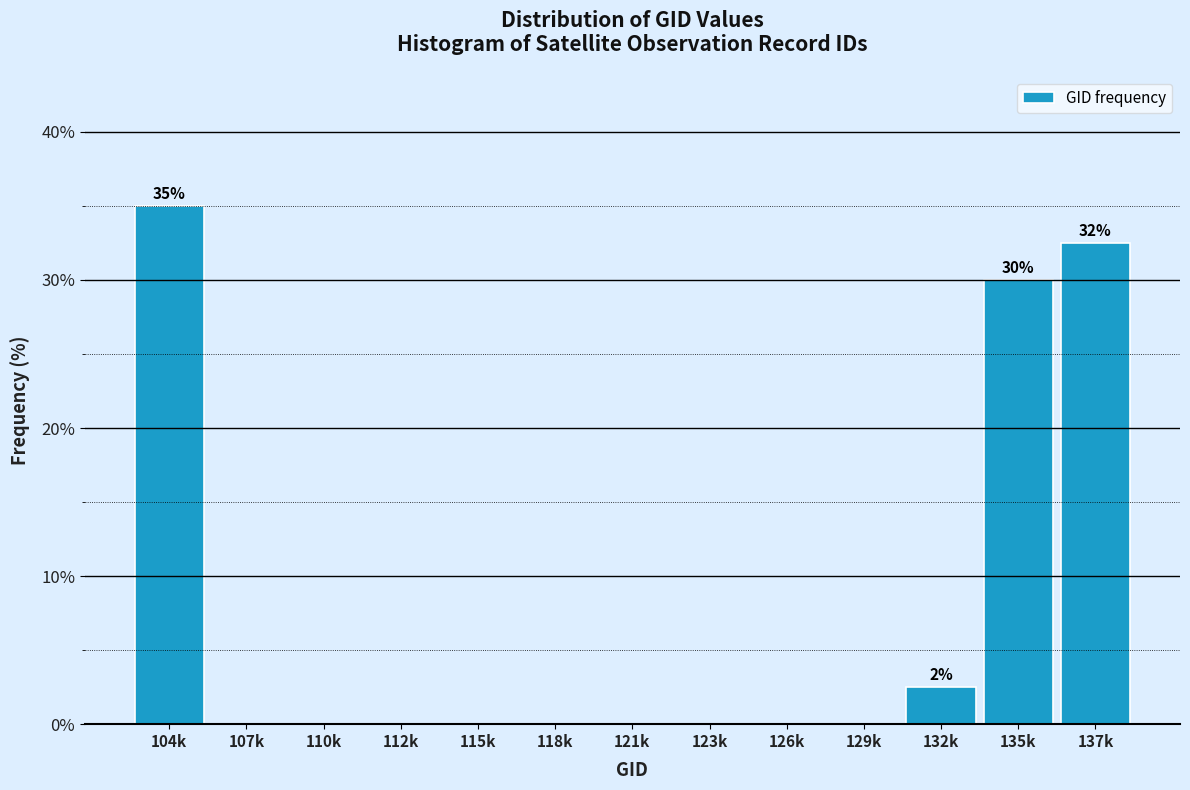

Reading left to right, transcribe all the data shown in this chart.

104k=35.0	107k=0.0	110k=0.0	112k=0.0	115k=0.0	118k=0.0	121k=0.0	123k=0.0	126k=0.0	129k=0.0	132k=2.5	135k=30.0	137k=32.5